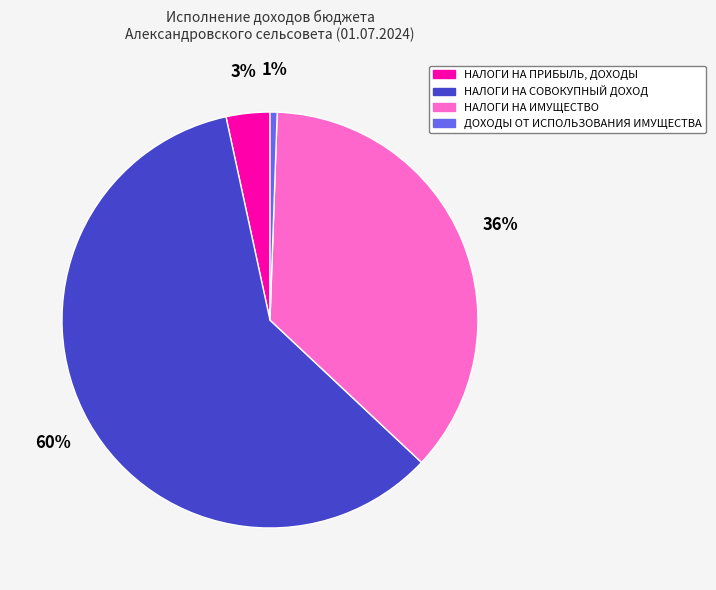

Combined, do ДОХОДЫ ОТ ИСПОЛЬЗОВАНИЯ ИМУЩЕСТВА and НАЛОГИ НА СОВОКУПНЫЙ ДОХОД account for over 50%?

Yes